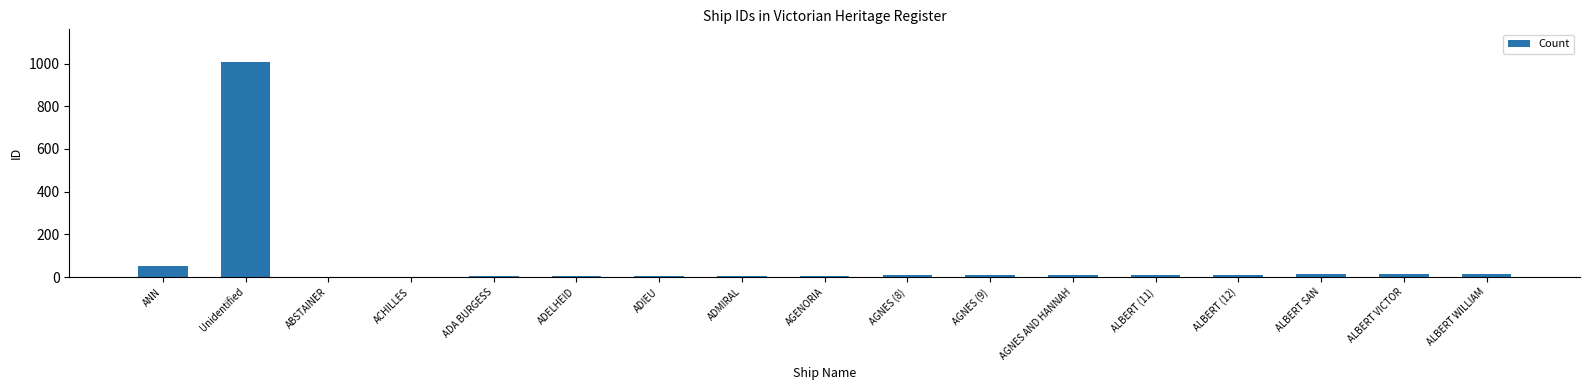

At which category does the chart reach its peak across all series?

Unidentified